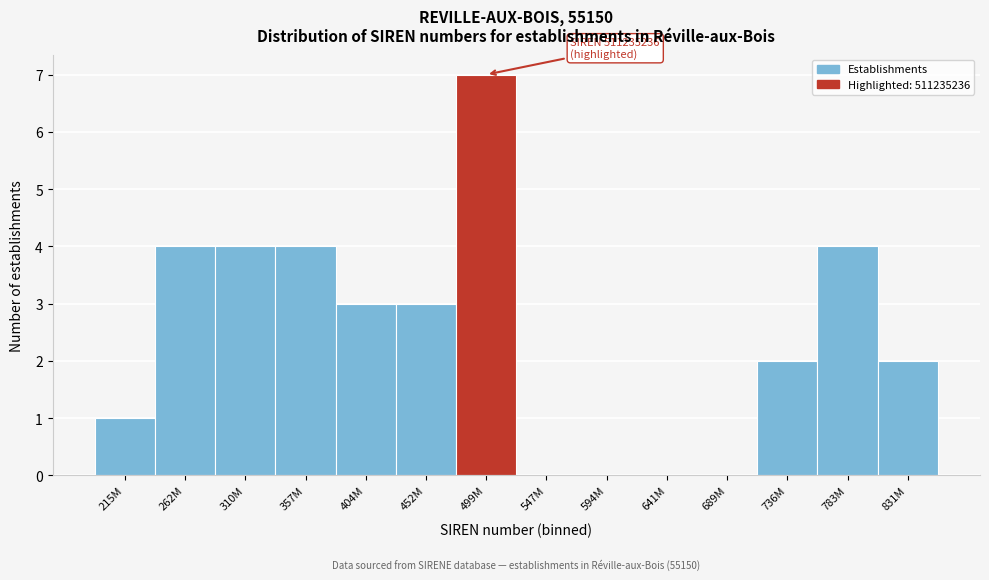

Reading left to right, transcribe all the data shown in this chart.

215M=1	262M=4	310M=4	357M=4	404M=3	452M=3	499M=7	547M=0	594M=0	641M=0	689M=0	736M=2	783M=4	831M=2